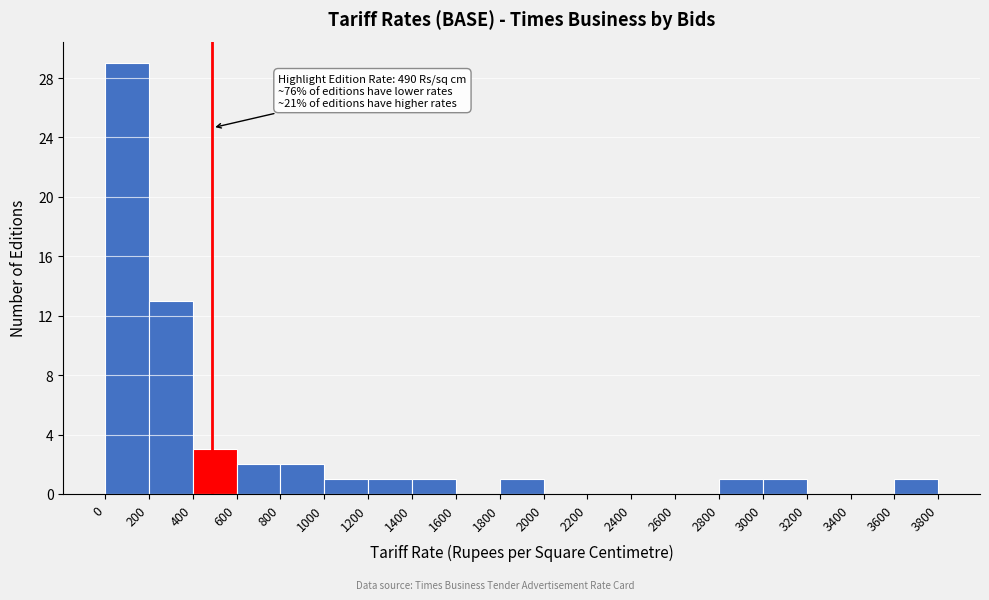

Which range on the x-axis has the tallest bar?

0 to 200